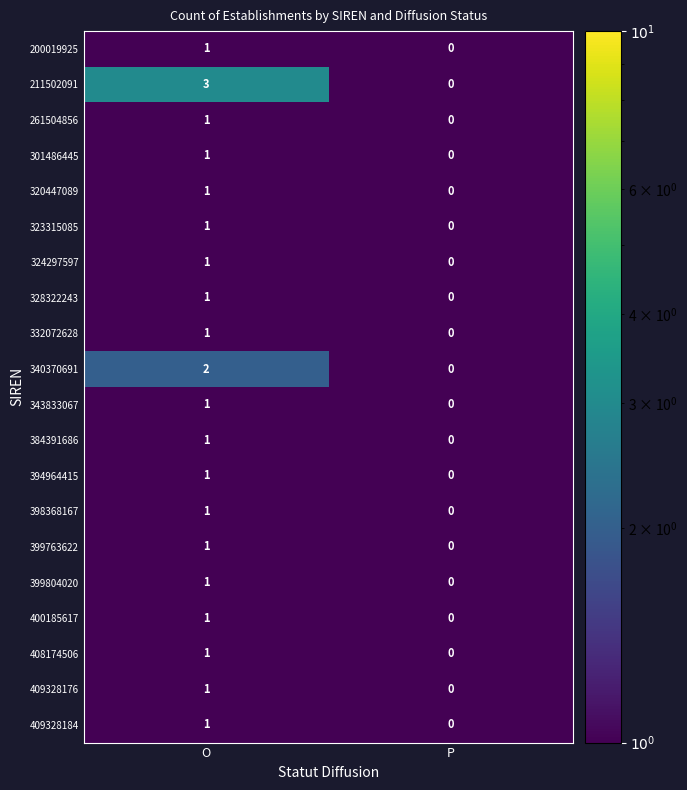

Which series changed the most between O and P?

211502091